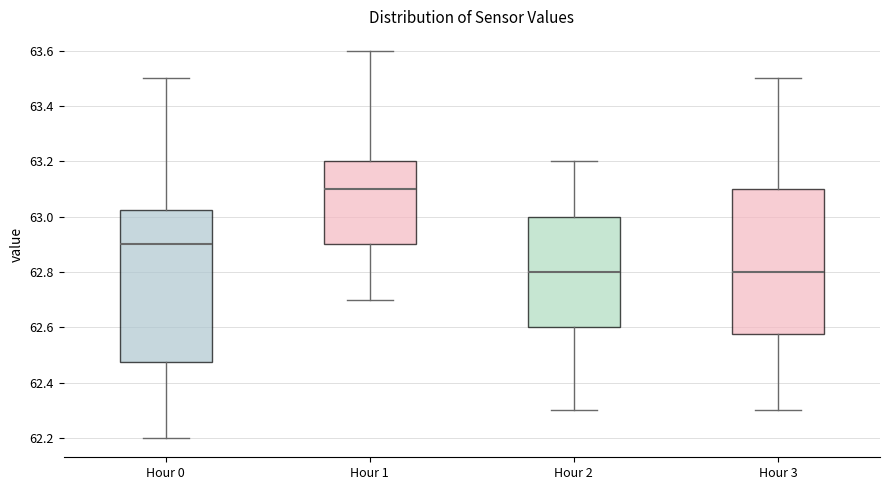

Reading left to right, transcribe this box plot: for each box, give where its median line is, the range the box spans, and where its two whiskers end, as read against the y-axis. The values are not printed on the chart, so give them approximately, as read against the axis.

Hour 0: median 62.90, box 62.48 to 63.02, whiskers 62.20 to 63.50
Hour 1: median 63.10, box 62.90 to 63.20, whiskers 62.70 to 63.60
Hour 2: median 62.80, box 62.60 to 63.00, whiskers 62.30 to 63.20
Hour 3: median 62.80, box 62.58 to 63.10, whiskers 62.30 to 63.50